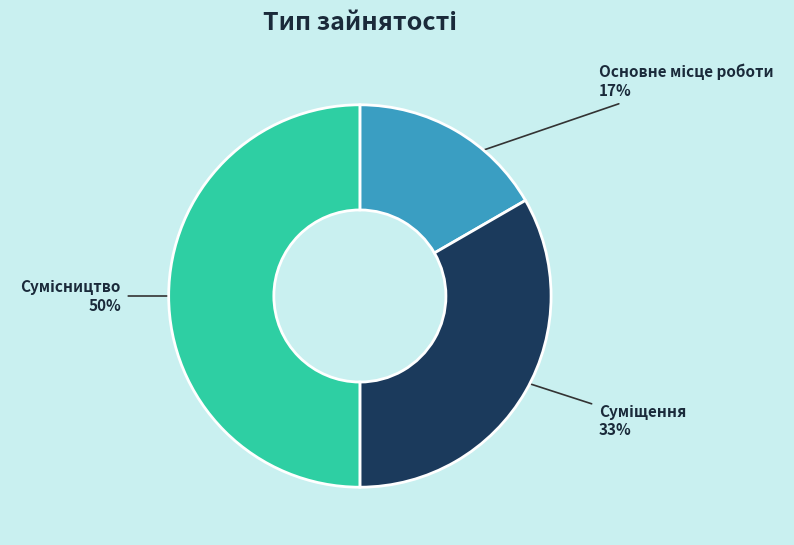

To the nearest percent, what is the difference between the largest and smallest slice percentages?

33%